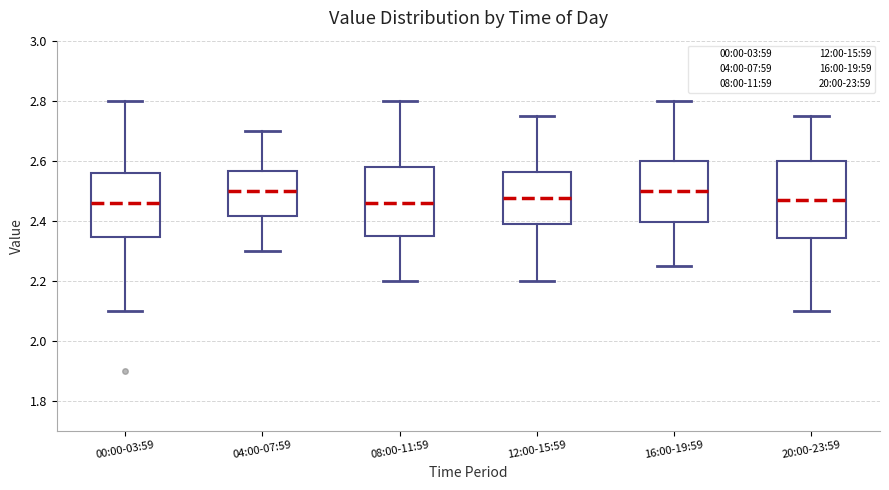

Reading left to right, read every box against the y-axis: the position of its median line, the range the box covers, and the ends of its whiskers. The values are not printed on the chart, so give them approximately, as read against the axis.

00:00-03:59: median 2.46, box 2.34 to 2.56, whiskers 2.10 to 2.80
04:00-07:59: median 2.50, box 2.42 to 2.56, whiskers 2.30 to 2.70
08:00-11:59: median 2.46, box 2.36 to 2.58, whiskers 2.20 to 2.80
12:00-15:59: median 2.48, box 2.38 to 2.56, whiskers 2.20 to 2.76
16:00-19:59: median 2.50, box 2.40 to 2.60, whiskers 2.26 to 2.80
20:00-23:59: median 2.48, box 2.34 to 2.60, whiskers 2.10 to 2.76